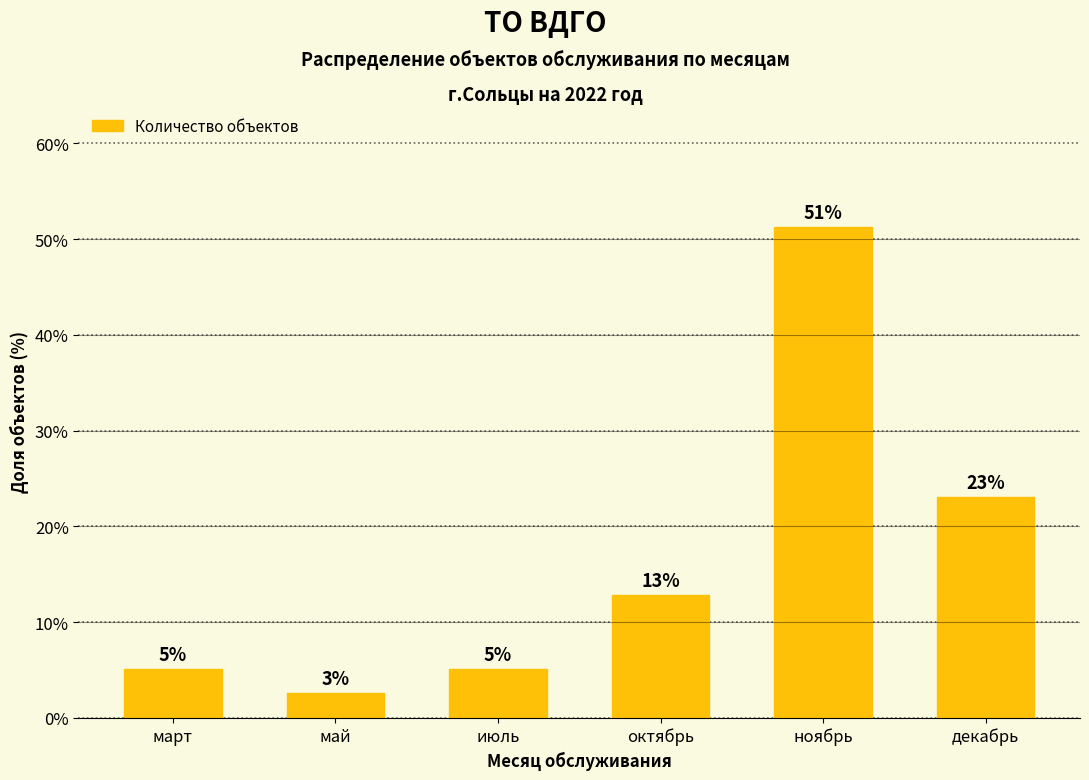

Is it true that the value at июль is 5.1?

True